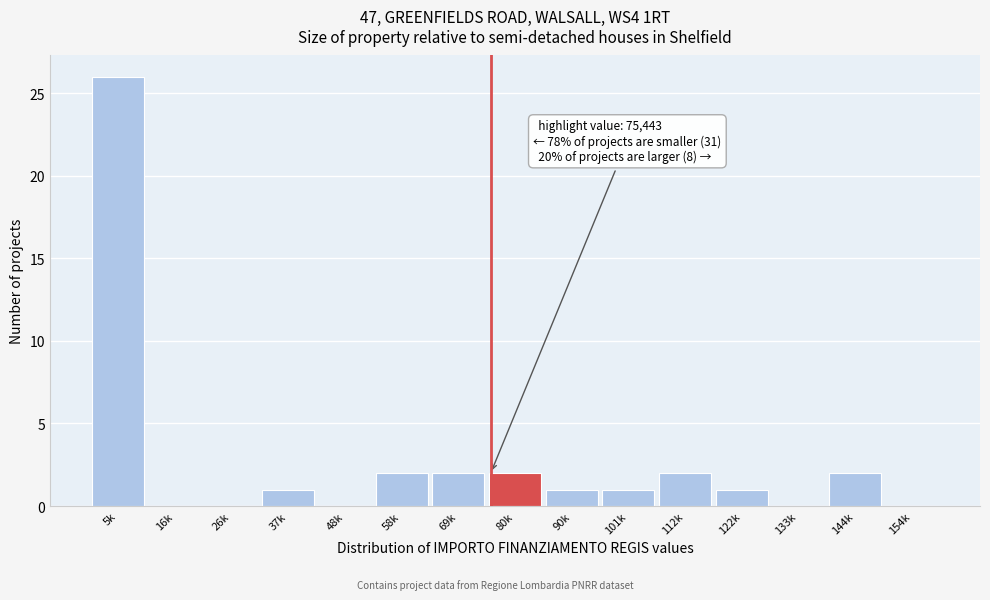

Reading right to left, extract all data points from this chart.

154k=0	144k=2	133k=0	122k=1	112k=2	101k=1	90k=1	80k=2	69k=2	58k=2	48k=0	37k=1	26k=0	16k=0	5k=26